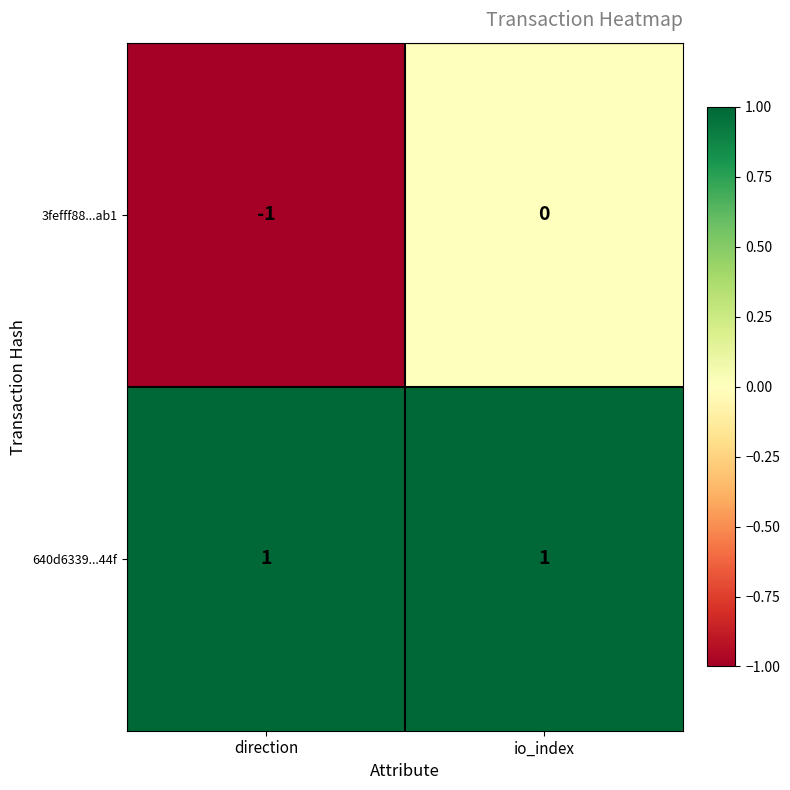

What is the total value across all series at io_index?

1